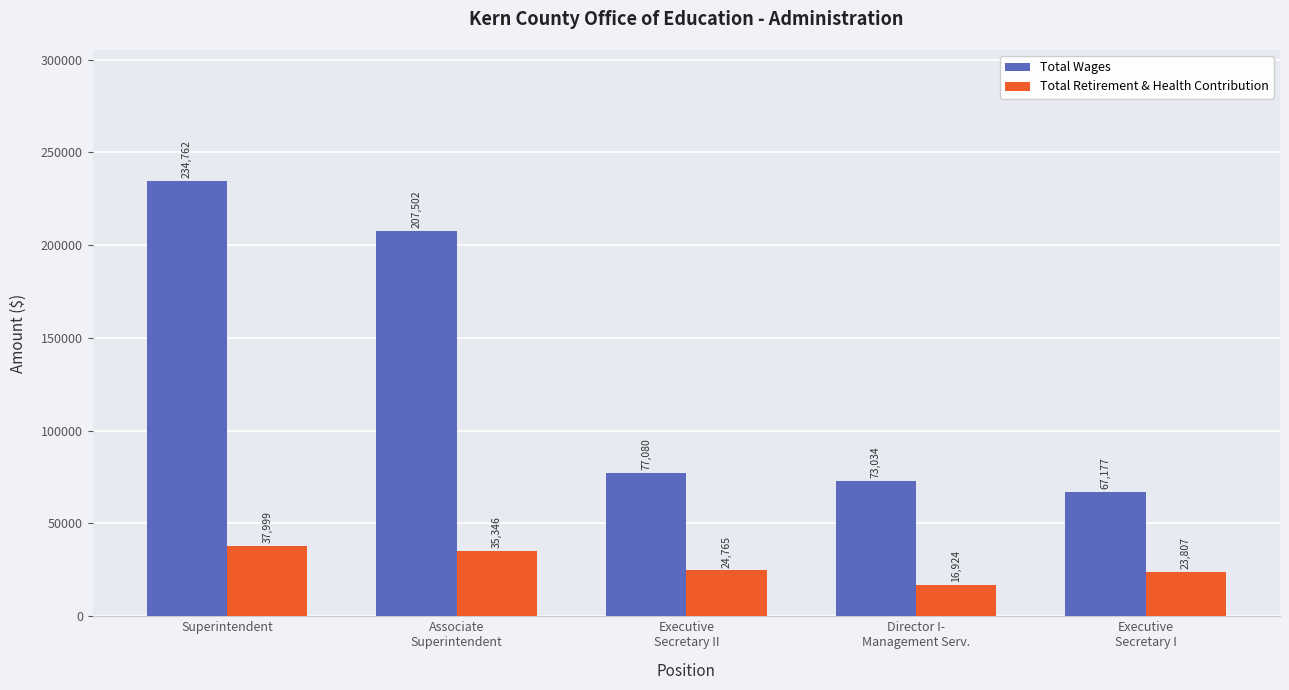

At how many categories does at least one series exceed 22468?

5